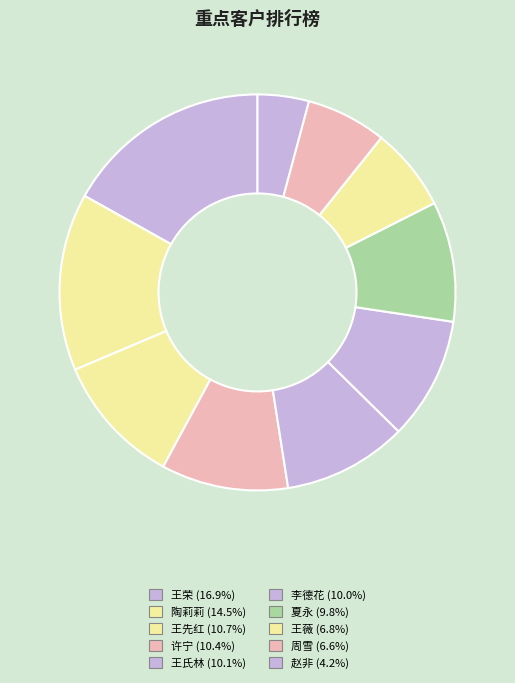

What percentage is the 王薇 slice, to the nearest percent?

7%